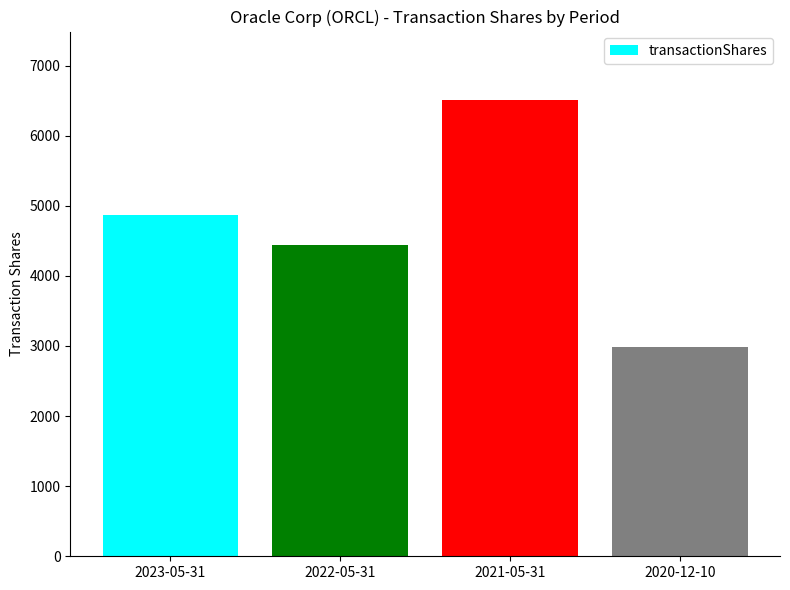

How many categories are shown in the chart?

4